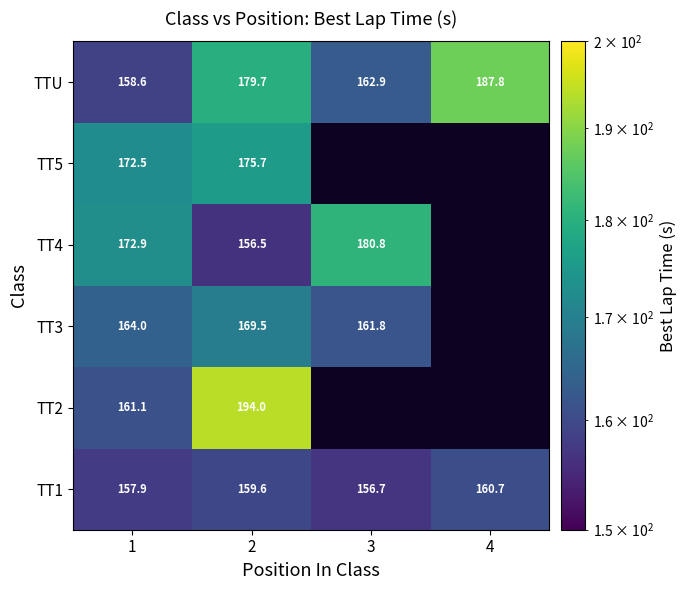

Between 4 and 3, which is larger?

4